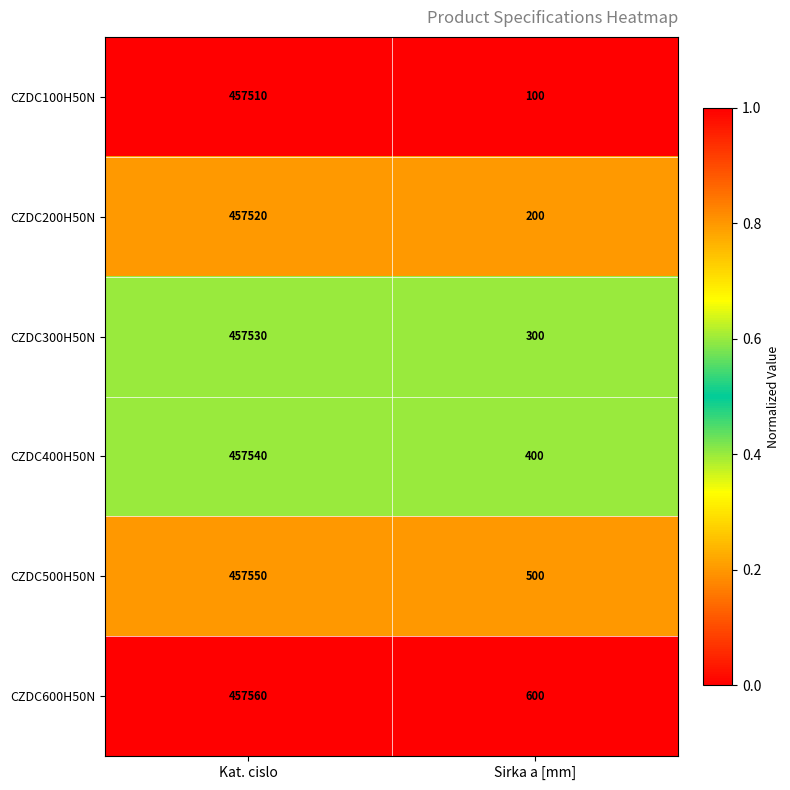

List the series in order of their overall mean, highest first.

CZDC600H50N, CZDC500H50N, CZDC400H50N, CZDC300H50N, CZDC200H50N, CZDC100H50N